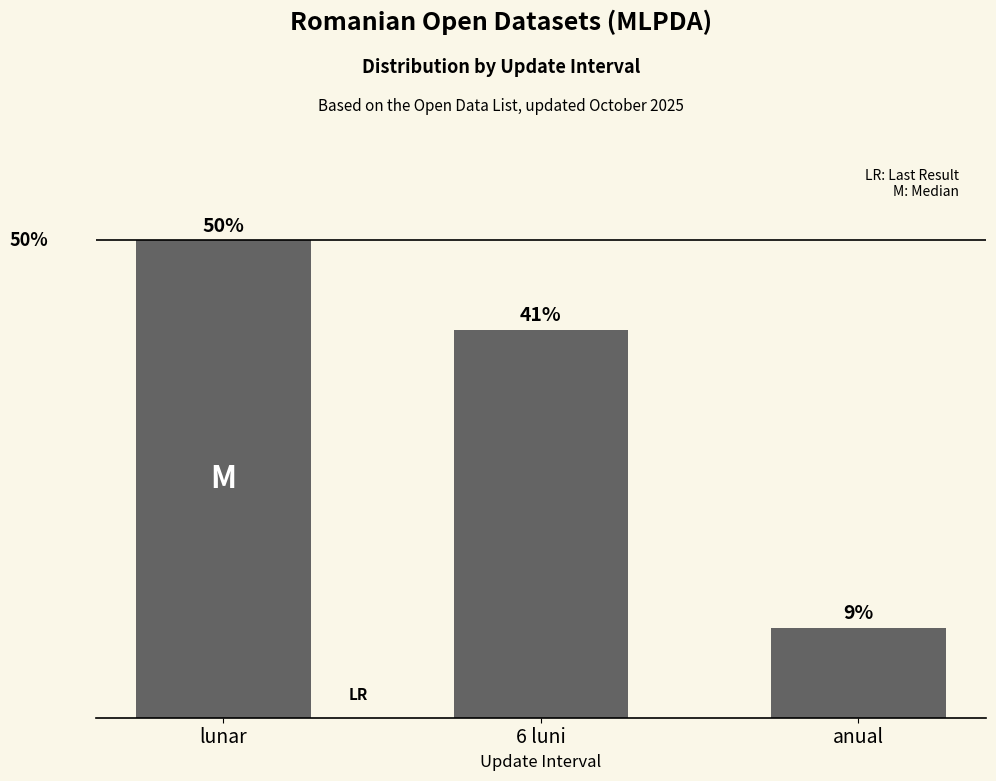

List the labels in order of value, largest first.

lunar, 6 luni, anual